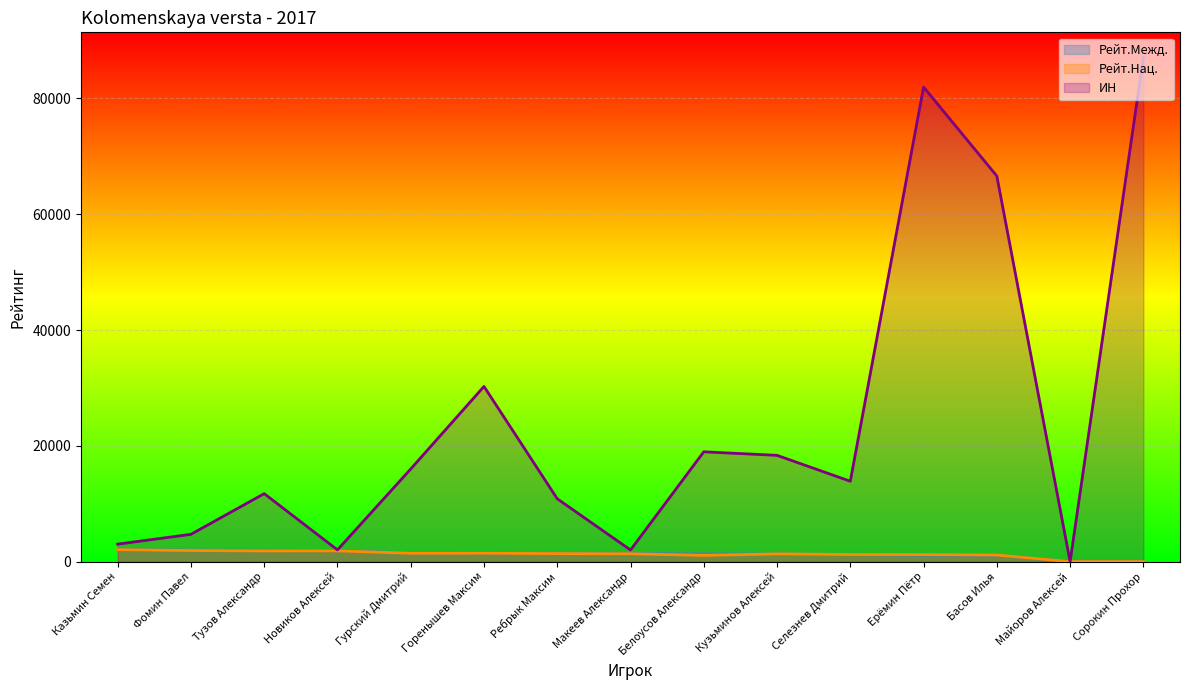

Is it true that ИН equals 144215 at Сорокин Прохор?

False